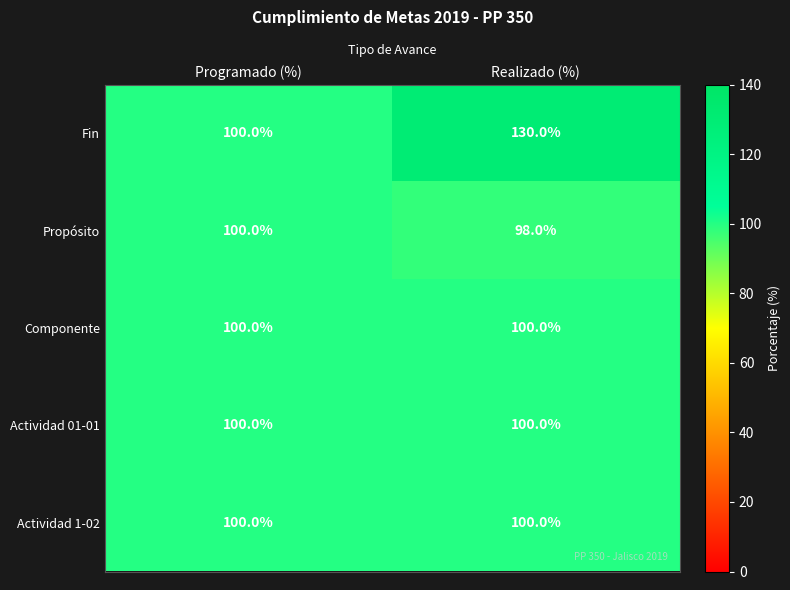

The Actividad 01-01 series shows 177 at Realizado (%). True or false?

False